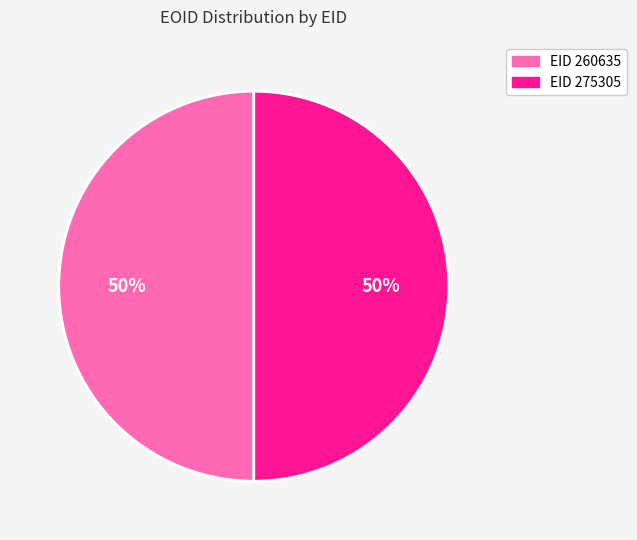

Is the sum of EID 275305 and EID 260635 greater than half?

Yes